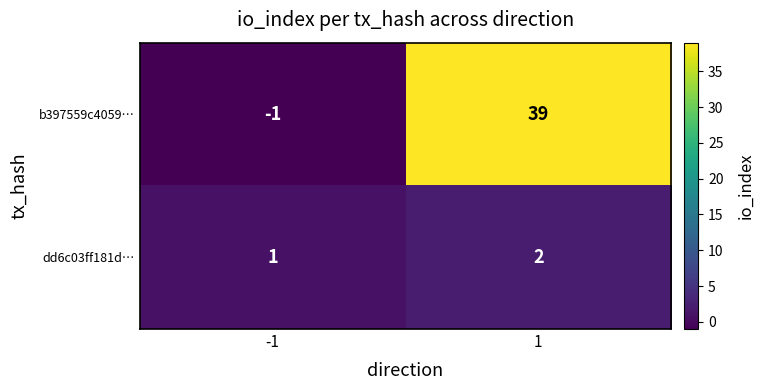

Rank the series by their maximum value, from highest to lowest.

b397559c4059…, dd6c03ff181d…